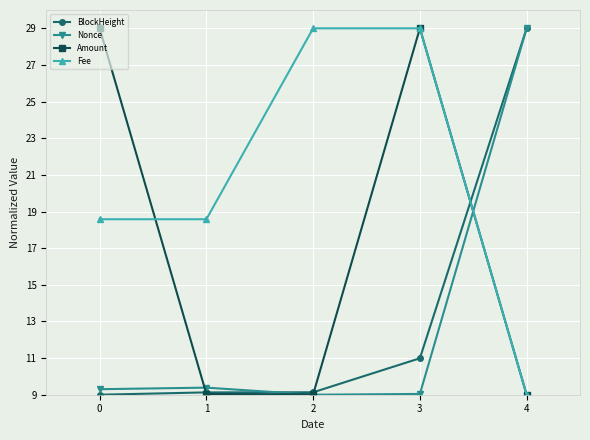

Reading left to right, transcribe all the data shown in this chart.

BlockHeight: 9.0	9.1	9.1	11.0	29.0
Nonce: 9.3	9.4	9.0	9.0	29.0
Amount: 29.0	9.0	9.0	29.0	9.0
Fee: 18.6	18.6	29.0	29.0	9.0